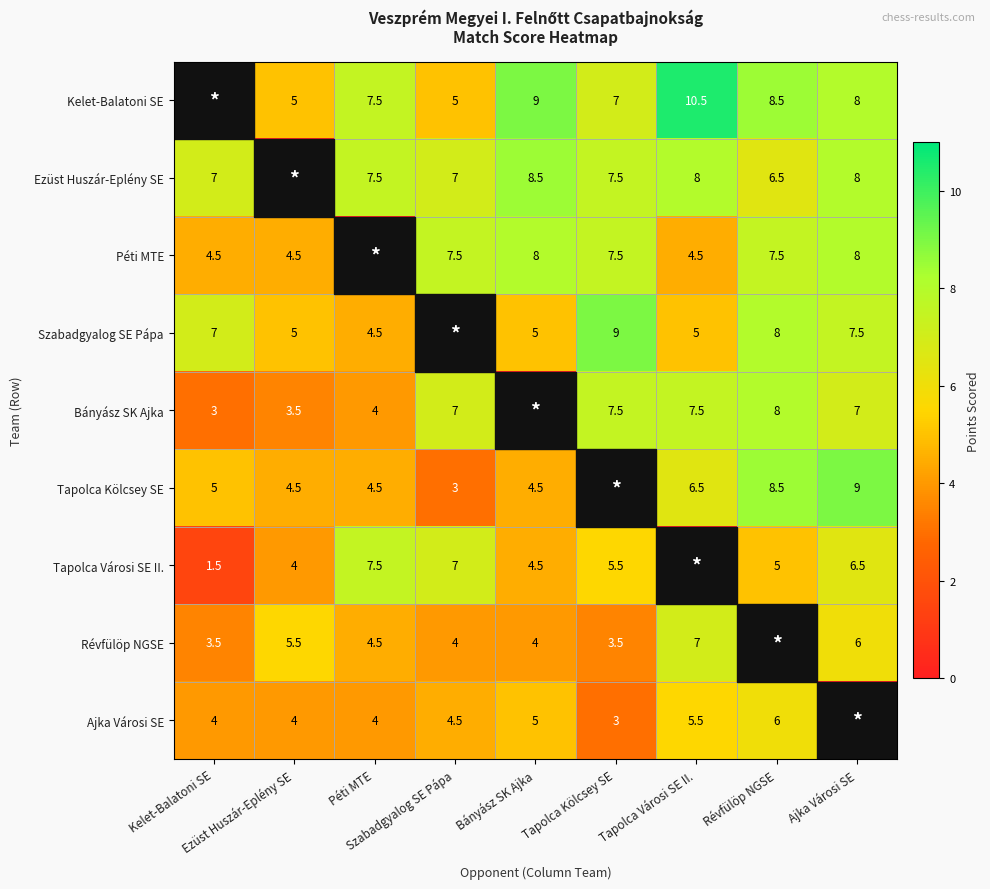

Is the value of Tapolca Kölcsey SE at Révfülöp NGSE greater than the value of Ezüst Huszár-Eplény SE at Péti MTE?

Yes